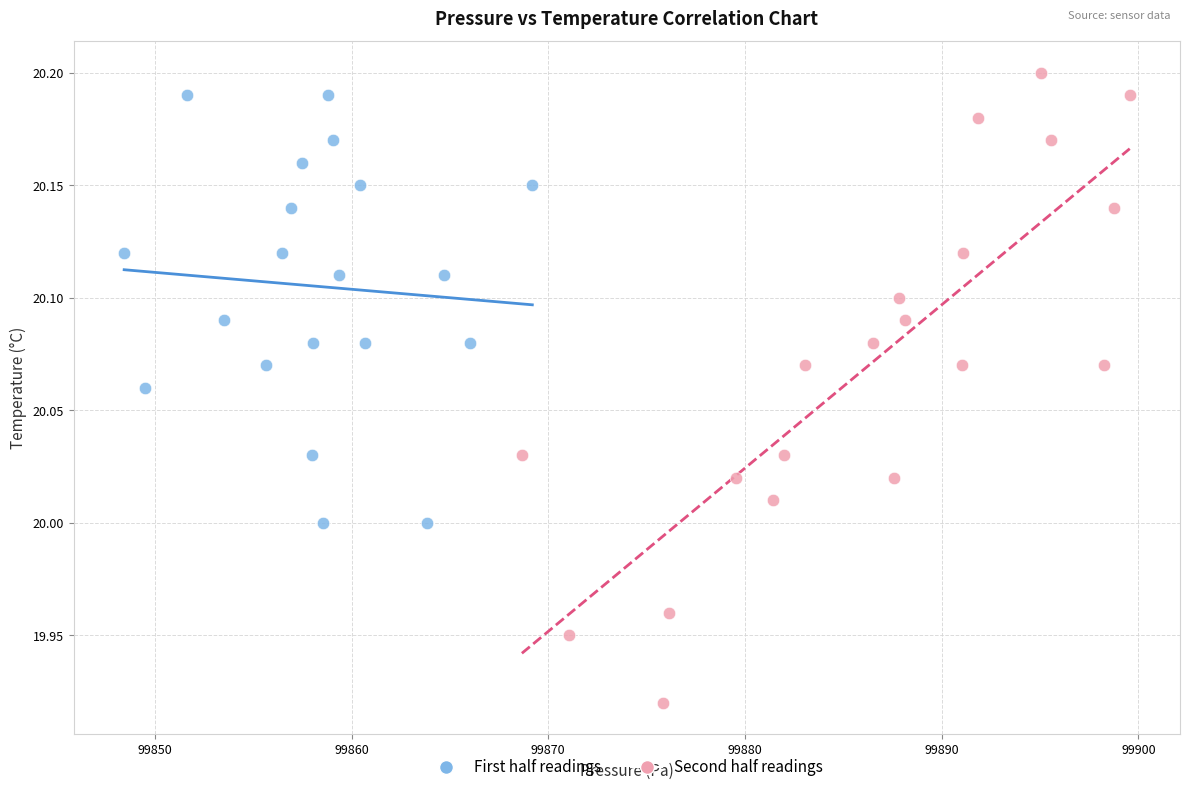

What are all the series names shown in the legend?

First half readings, Second half readings